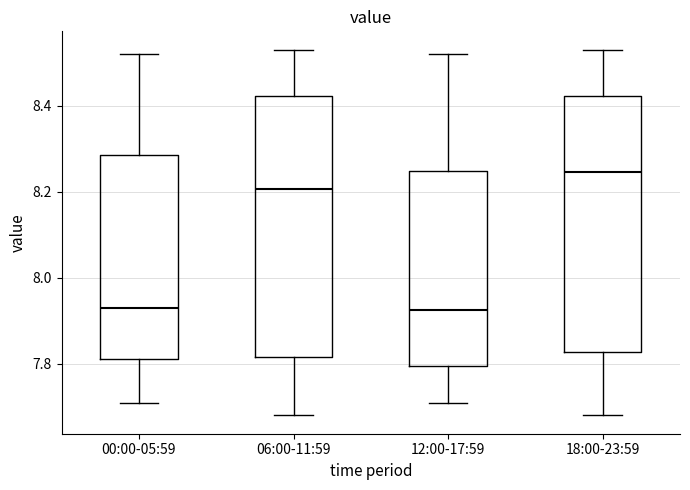

Reading left to right, transcribe this box plot: for each box, give where its median line is, the range the box spans, and where its two whiskers end, as read against the y-axis. The values are not printed on the chart, so give them approximately, as read against the axis.

00:00-05:59: median 7.94, box 7.82 to 8.28, whiskers 7.72 to 8.52
06:00-11:59: median 8.20, box 7.82 to 8.42, whiskers 7.68 to 8.54
12:00-17:59: median 7.92, box 7.80 to 8.24, whiskers 7.72 to 8.52
18:00-23:59: median 8.24, box 7.82 to 8.42, whiskers 7.68 to 8.54